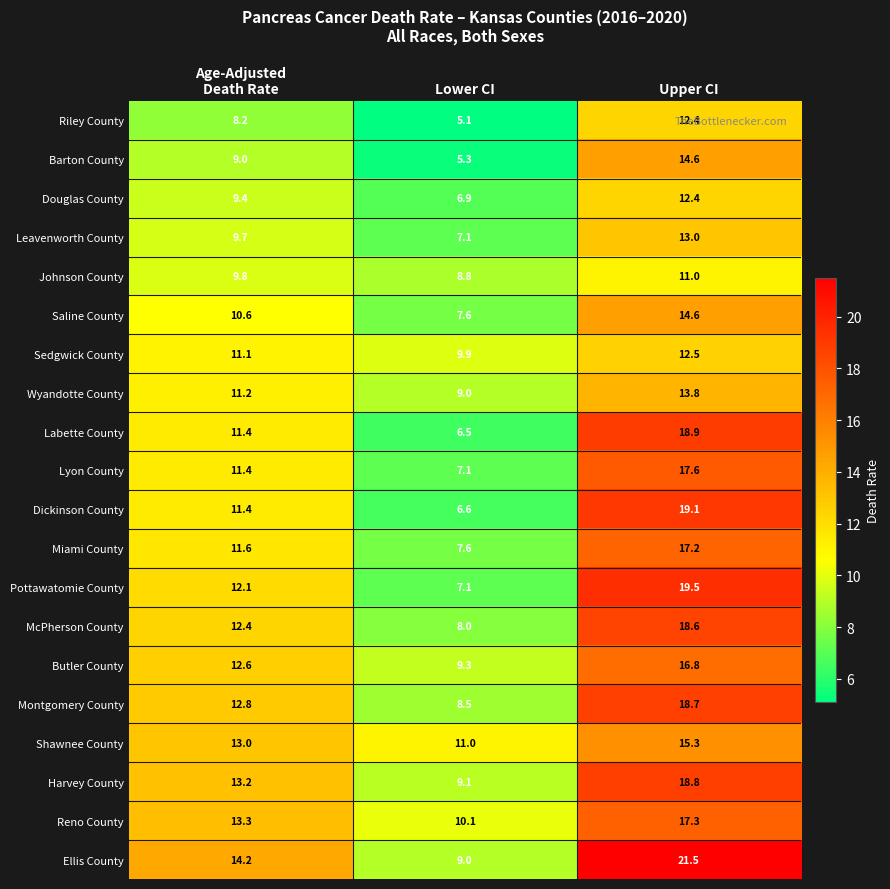

At how many categories does at least one series exceed 21?

1